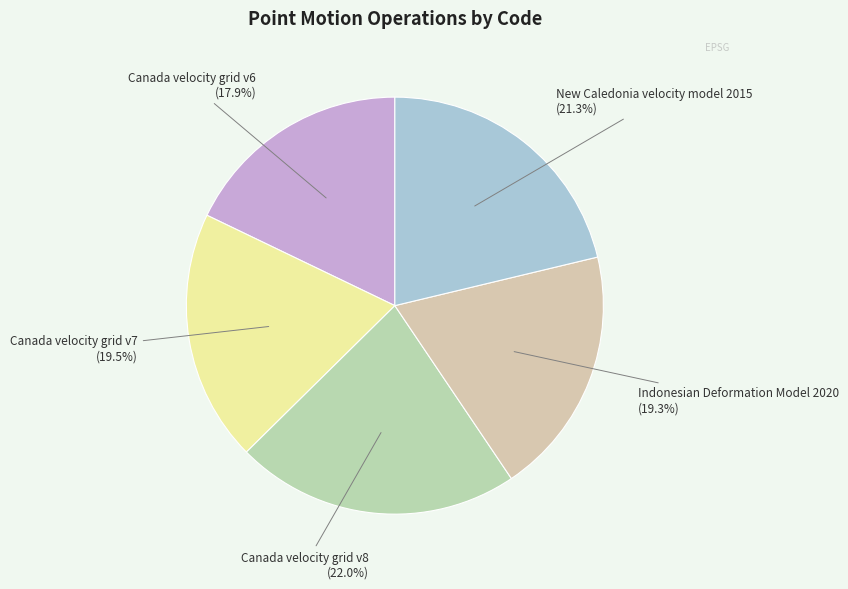

What is the largest slice in the pie chart?

Canada velocity grid v8